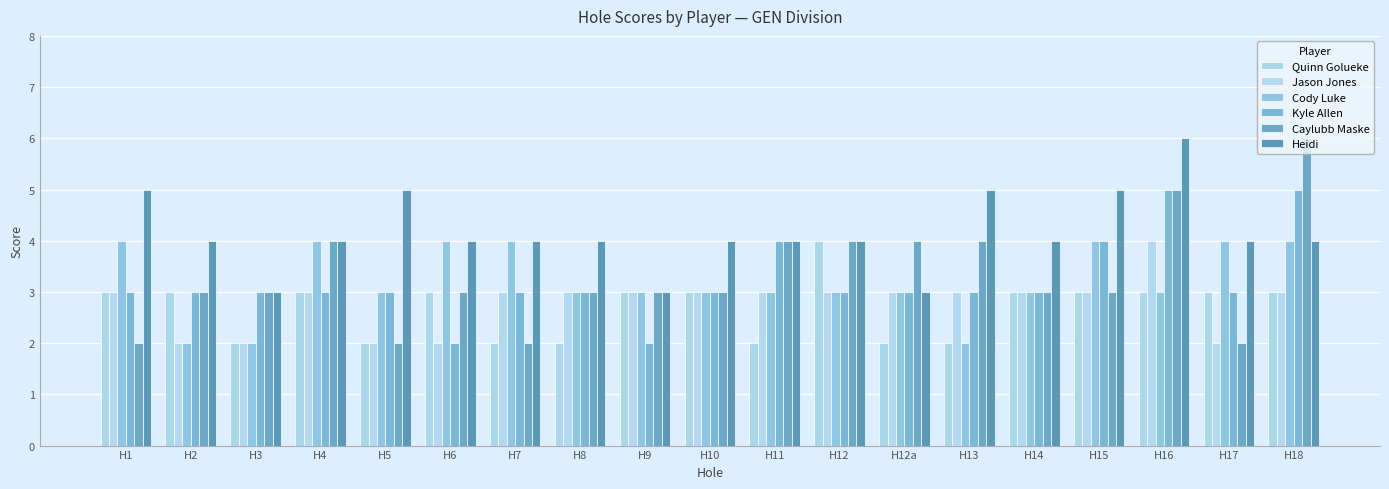

What are all the series names shown in the legend?

Quinn Golueke, Jason Jones, Cody Luke, Kyle Allen, Caylubb Maske, Heidi